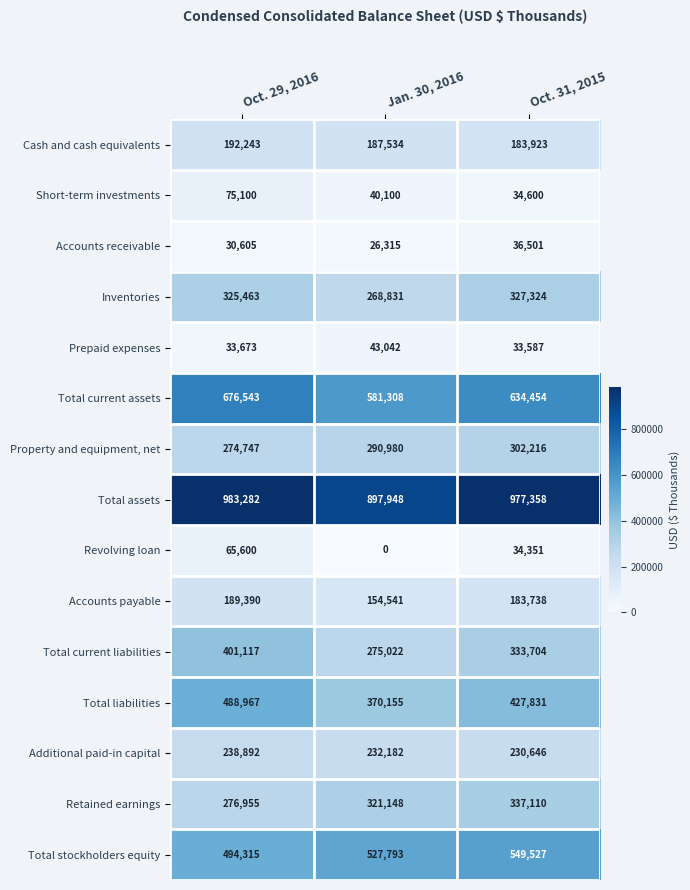

Between Jan. 30, 2016 and Oct. 31, 2015, which series saw the biggest shift?

Total assets